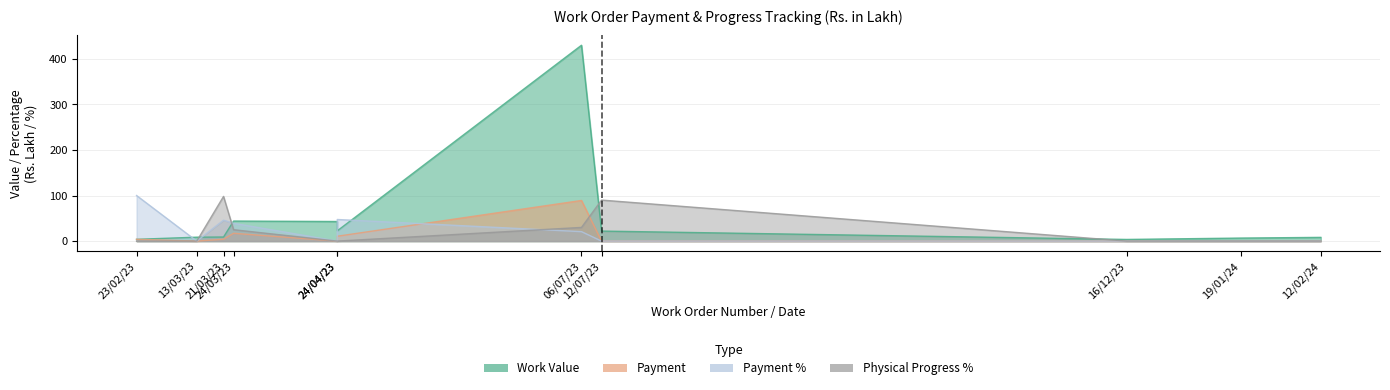

Which series has the largest total across all categories?

Work Value